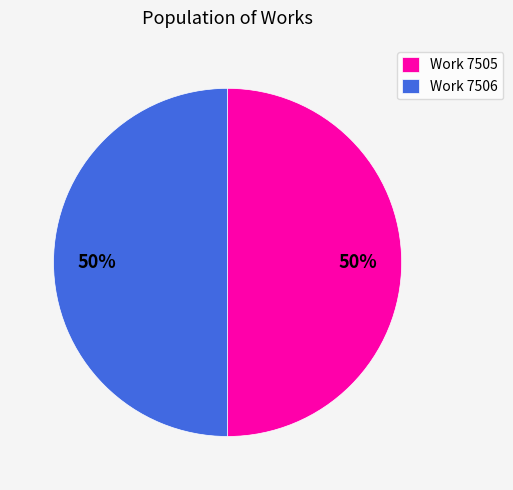

Approximately how many times larger is the value at Work 7506 compared to Work 7505?

1.0